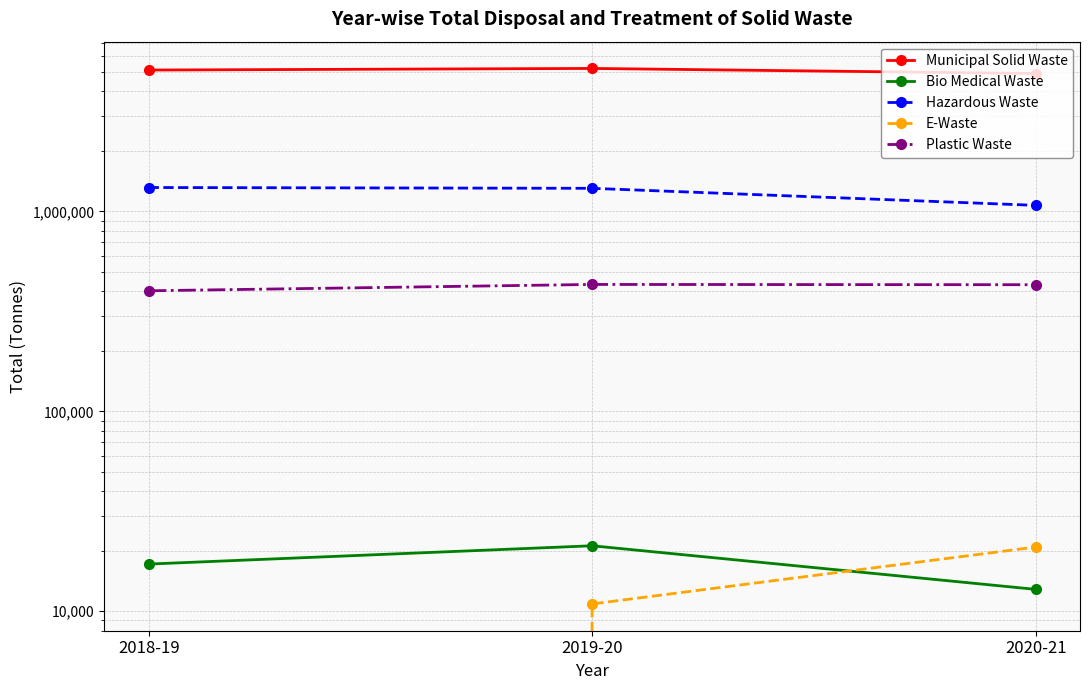

At how many categories does at least one series exceed 50809?

3